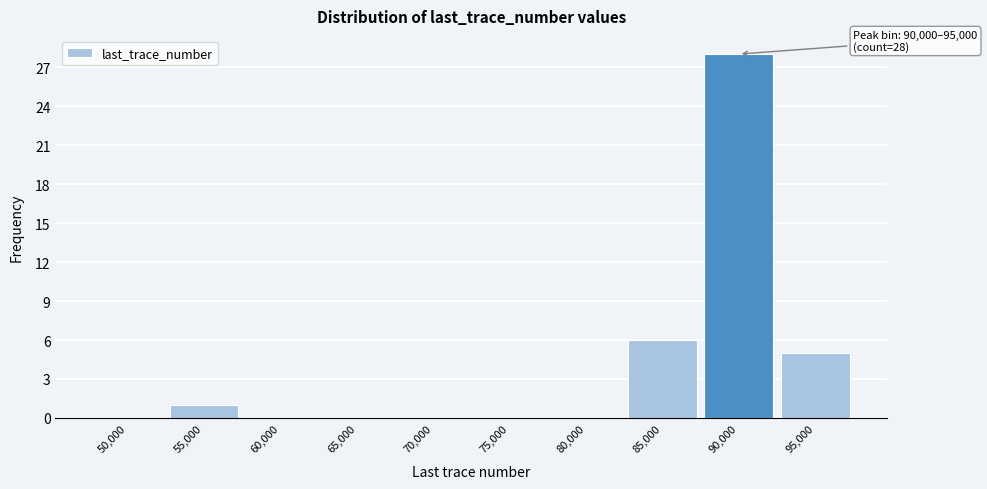

What is the change in value from 80,000 to 95,000?

+5